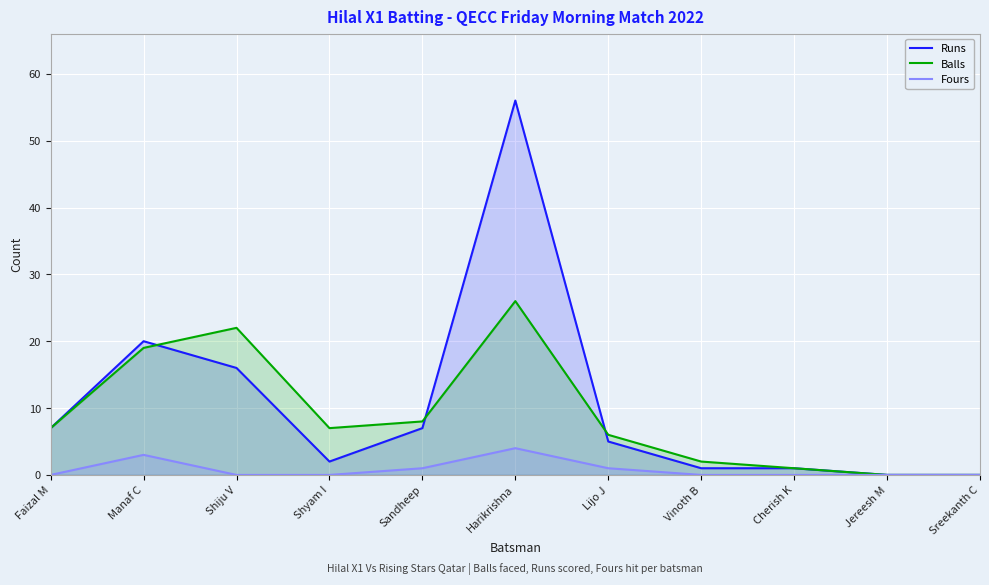

At Harikrishna, list the series in order from smallest to largest.

Fours, Balls, Runs